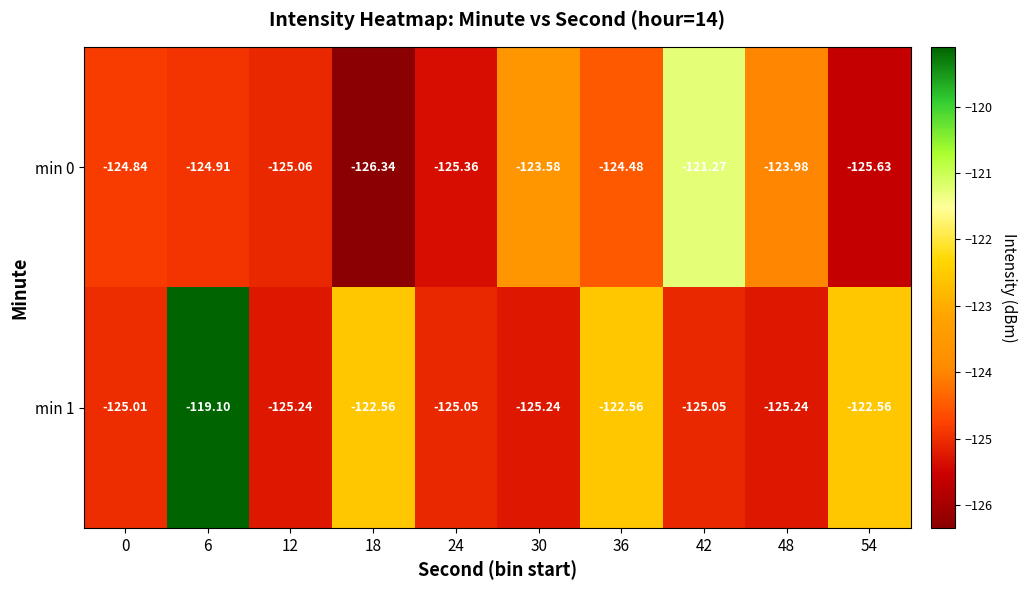

Is the value of min 1 at 18 greater than the value of min 0 at 6?

Yes